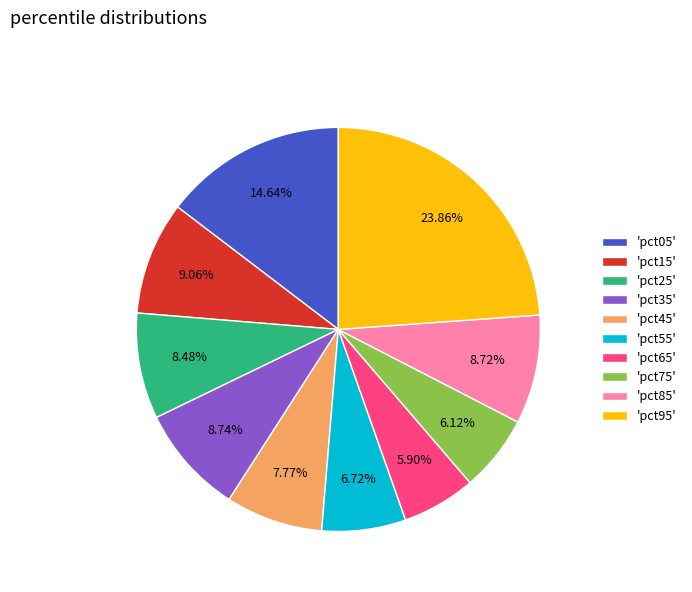

How many slices are in this pie chart?

10